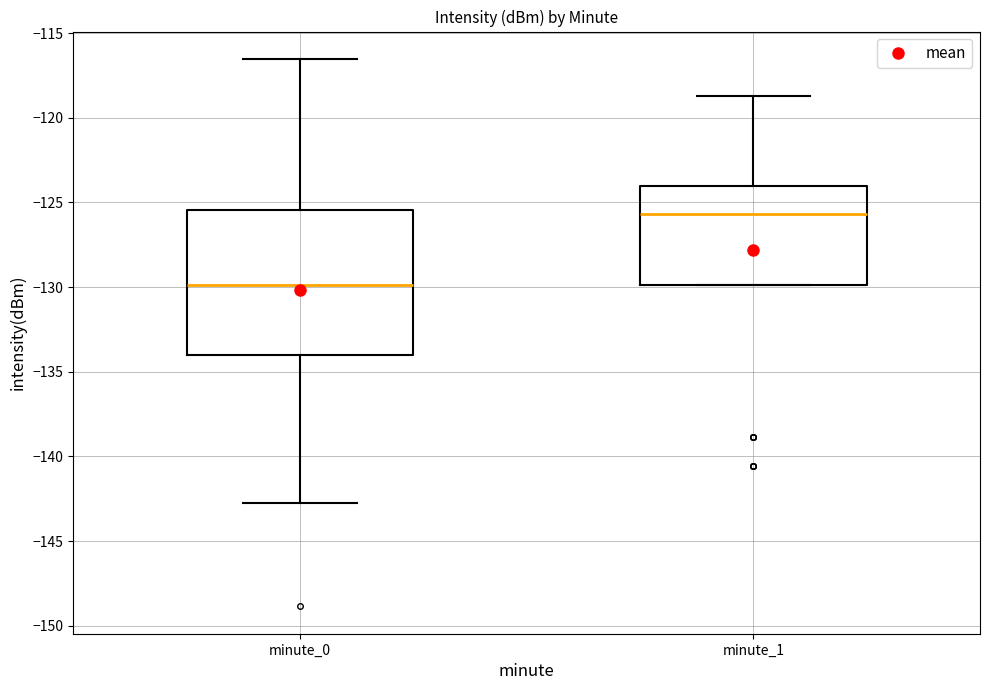

Reading left to right, read every box against the y-axis: the position of its median line, the range the box covers, and the ends of its whiskers. The values are not printed on the chart, so give them approximately, as read against the axis.

minute_0: median -130.0, box -134.0 to -125.5, whiskers -142.5 to -116.5
minute_1: median -125.5, box -130.0 to -124.0, whiskers -130.0 to -118.5